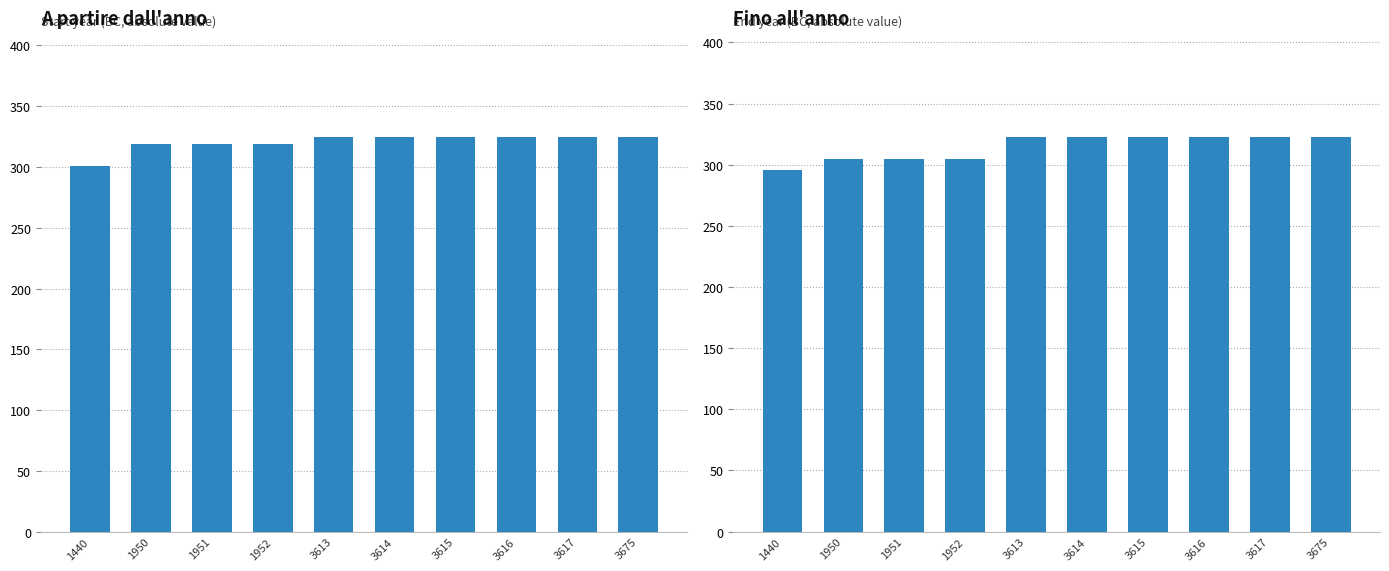

What is the lowest value of the A partire dall anno series?

301